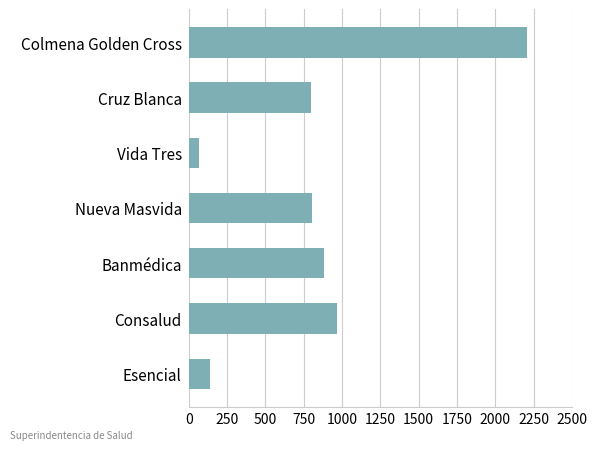

What is the sum of all values?

5871.7